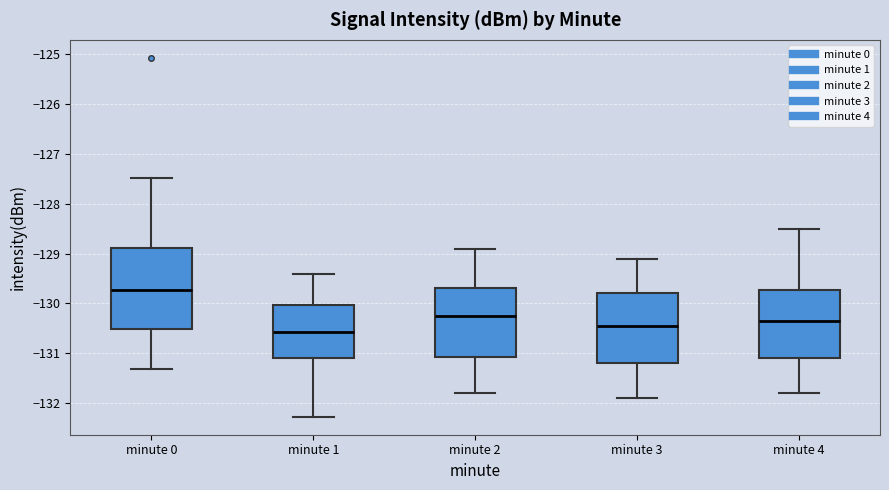

Reading left to right, read every box against the y-axis: the position of its median line, the range the box covers, and the ends of its whiskers. The values are not printed on the chart, so give them approximately, as read against the axis.

minute 0: median -129.7, box -130.5 to -128.9, whiskers -131.3 to -127.5
minute 1: median -130.6, box -131.1 to -130.0, whiskers -132.3 to -129.4
minute 2: median -130.2, box -131.1 to -129.7, whiskers -131.8 to -128.9
minute 3: median -130.4, box -131.2 to -129.8, whiskers -131.9 to -129.1
minute 4: median -130.3, box -131.1 to -129.7, whiskers -131.8 to -128.5